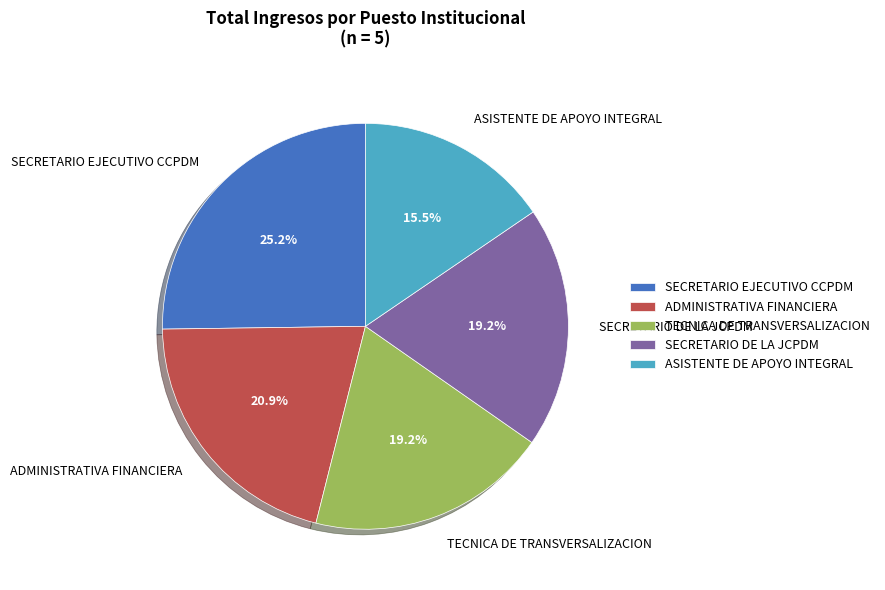

Is SECRETARIO EJECUTIVO CCPDM the majority of the pie?

No